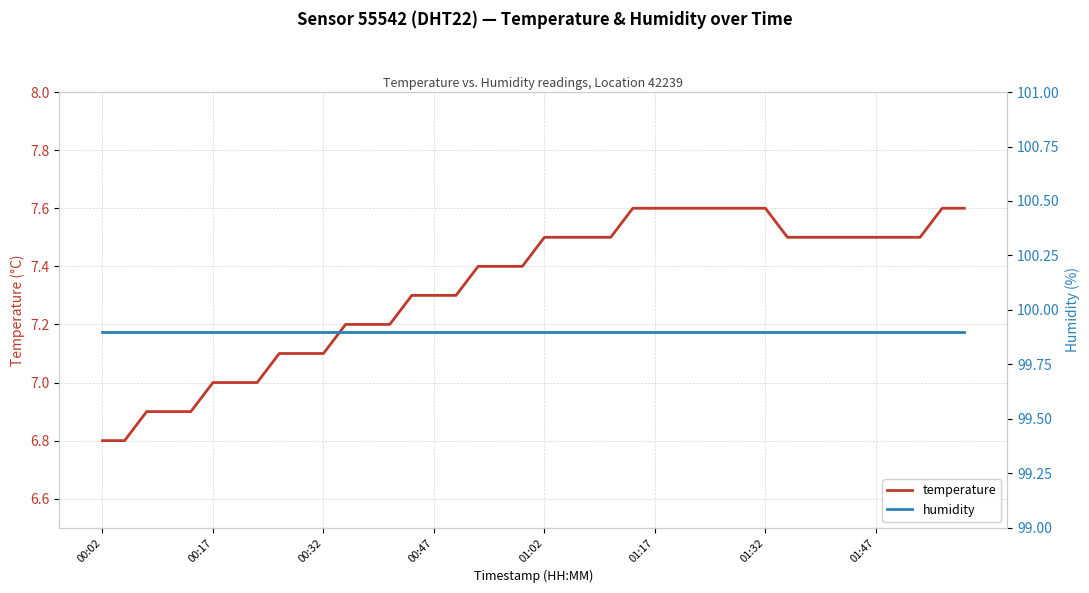

At how many categories does at least one series exceed 26?

40